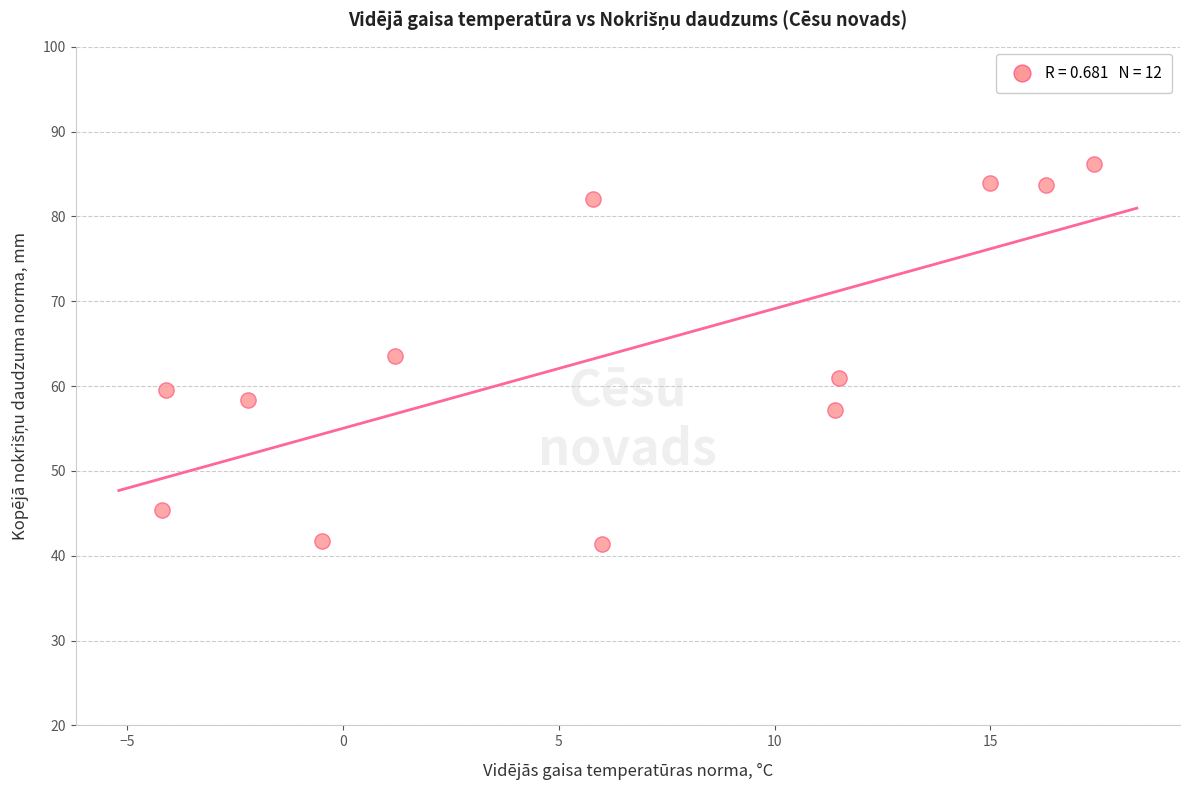

What is the average X value?

6.1